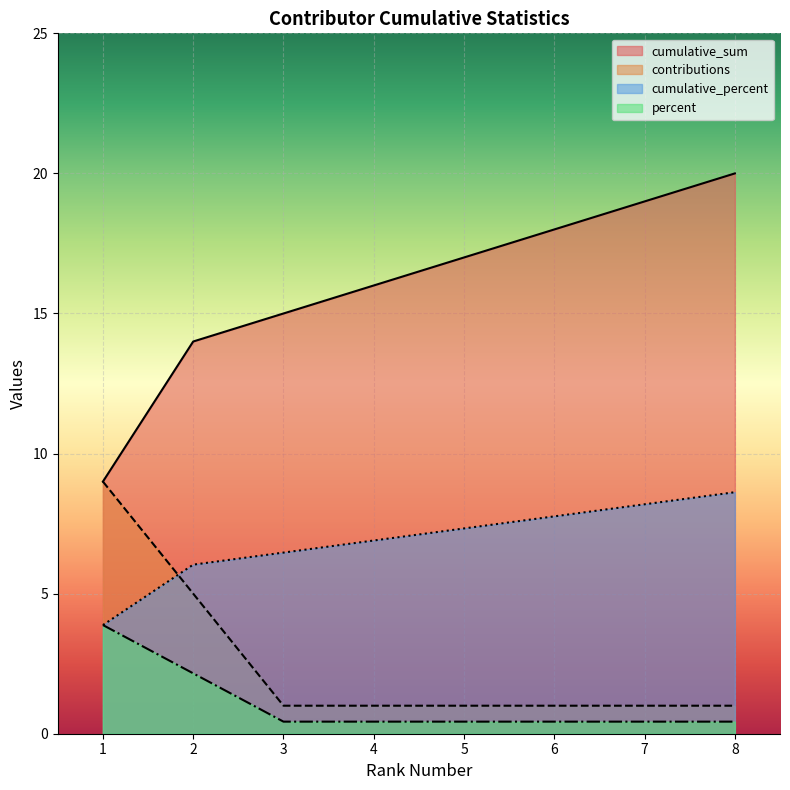

How many values in the cumulative_percent series are below 7?

4